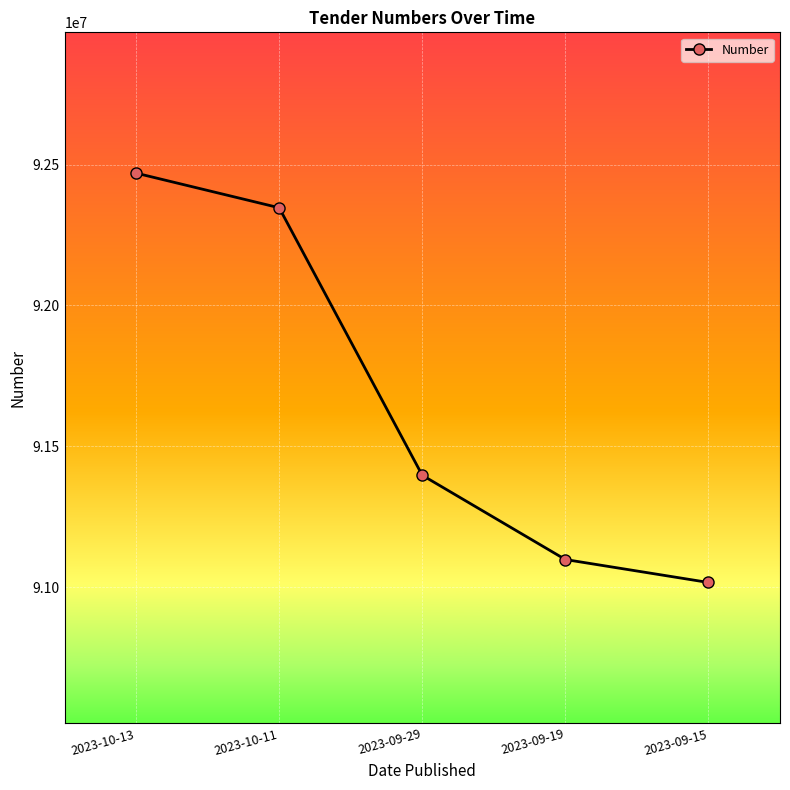

Does the chart display data point markers on the line(s)?

Yes